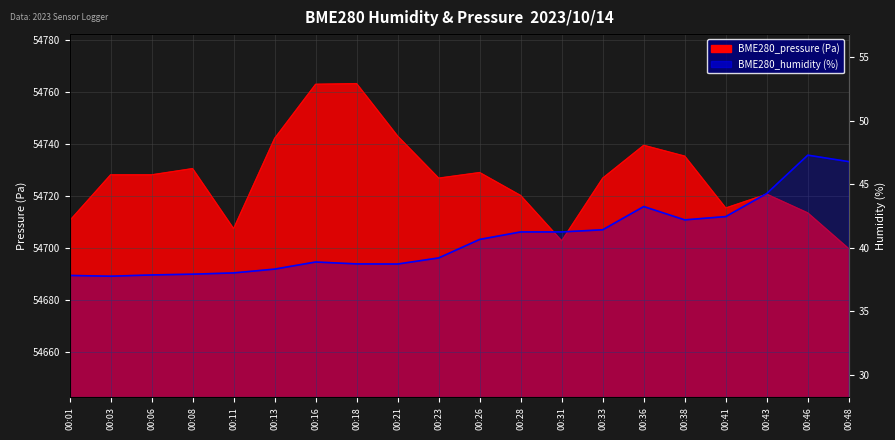

True or false: the data shows 47.3 at 00:46.

True